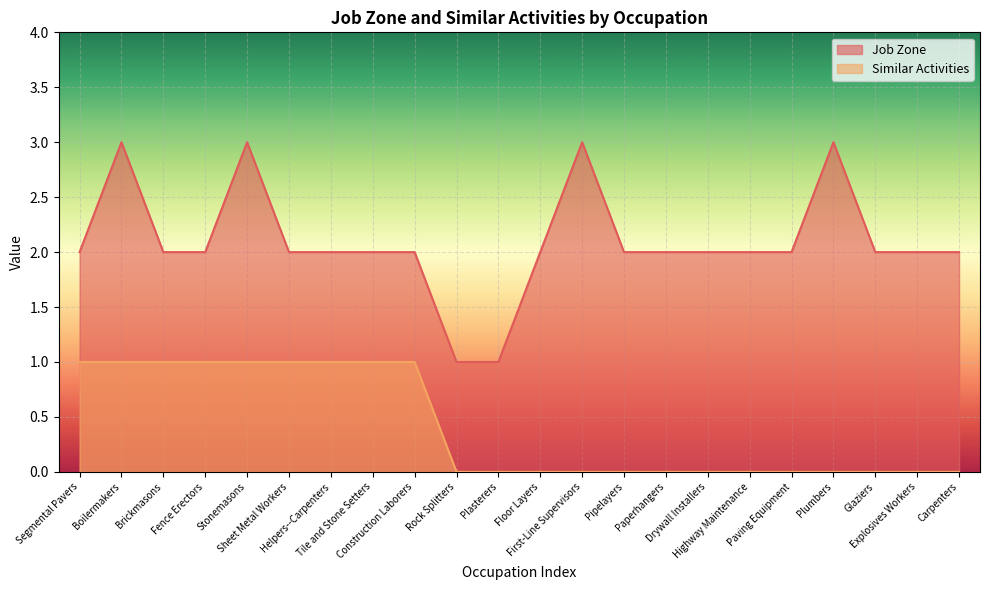

What is the average value of the Job Zone series?

2